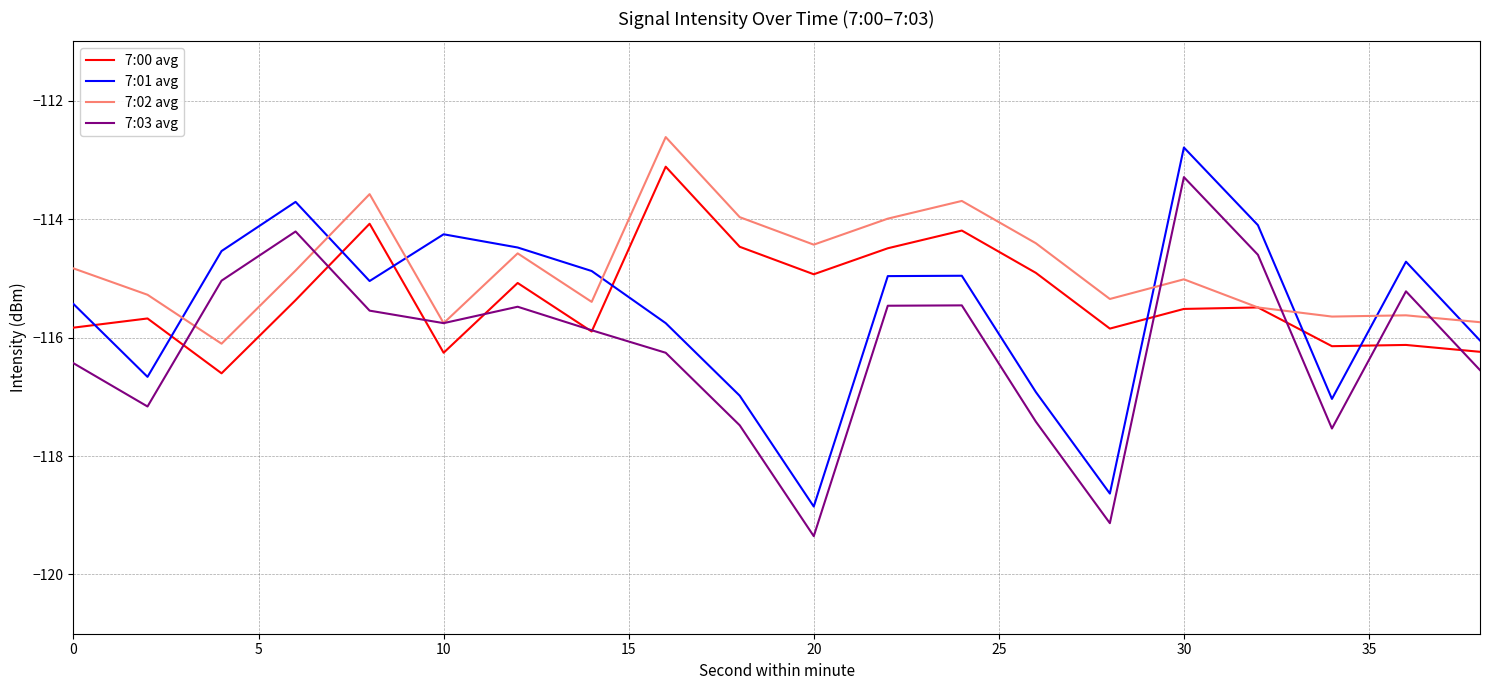

Which series has the largest total across all categories?

7:02 avg